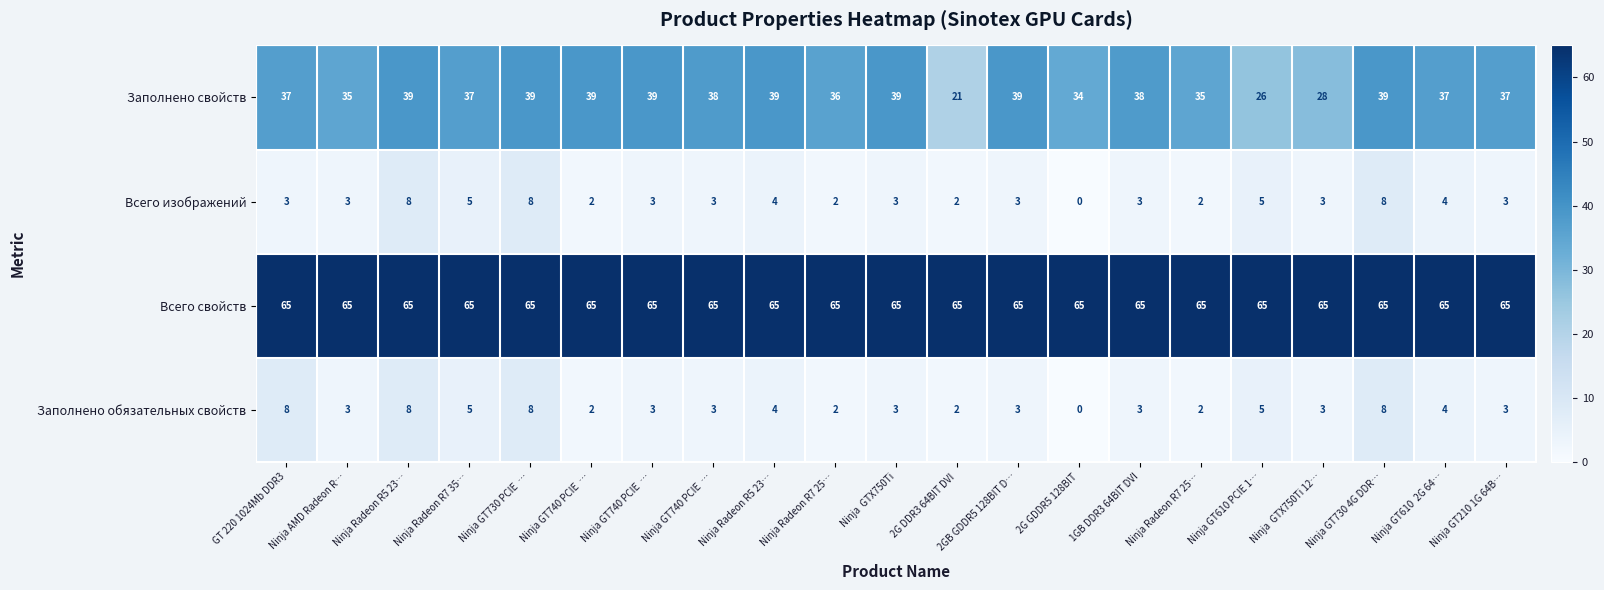

What is the maximum value shown in the chart?

65